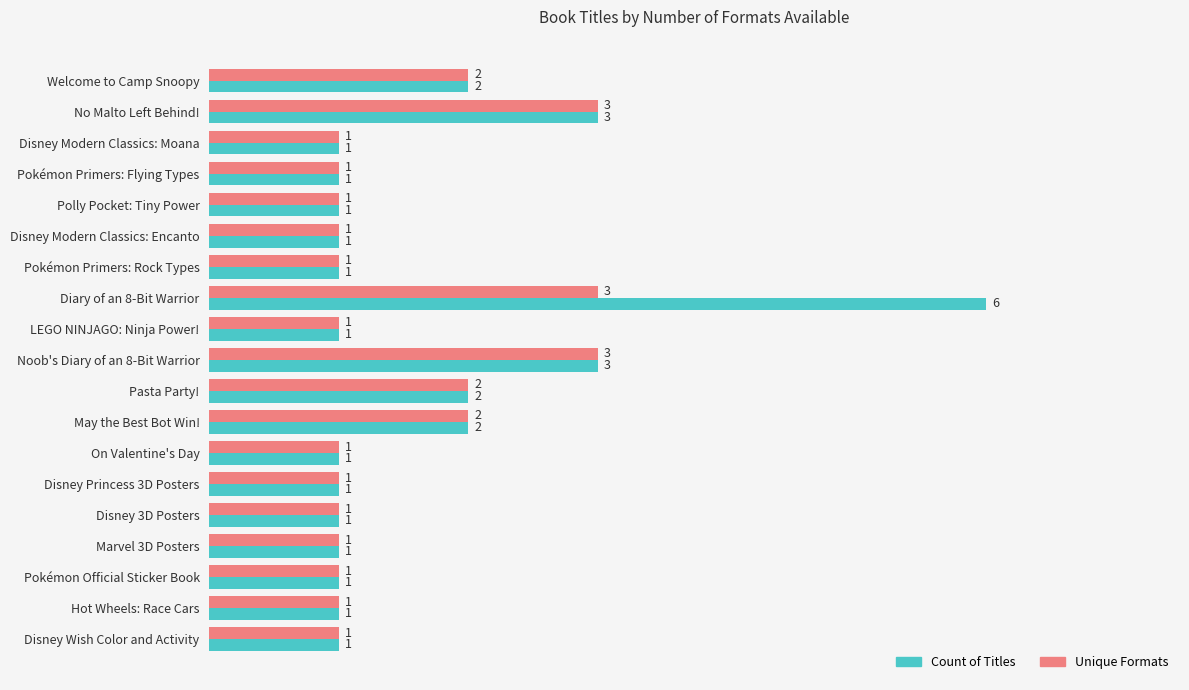

Rank the series by their maximum value, from highest to lowest.

Count of Titles, Unique Formats